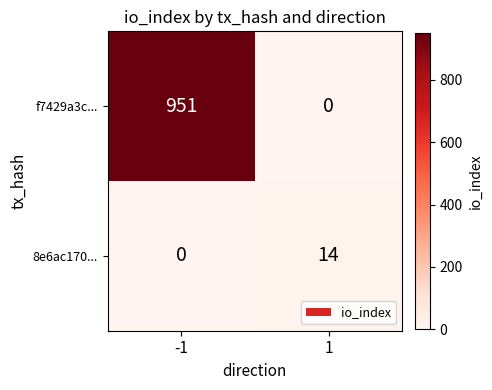

Reading left to right, transcribe all the data shown in this chart.

f7429a3c...: 951	0
8e6ac170...: 0	14